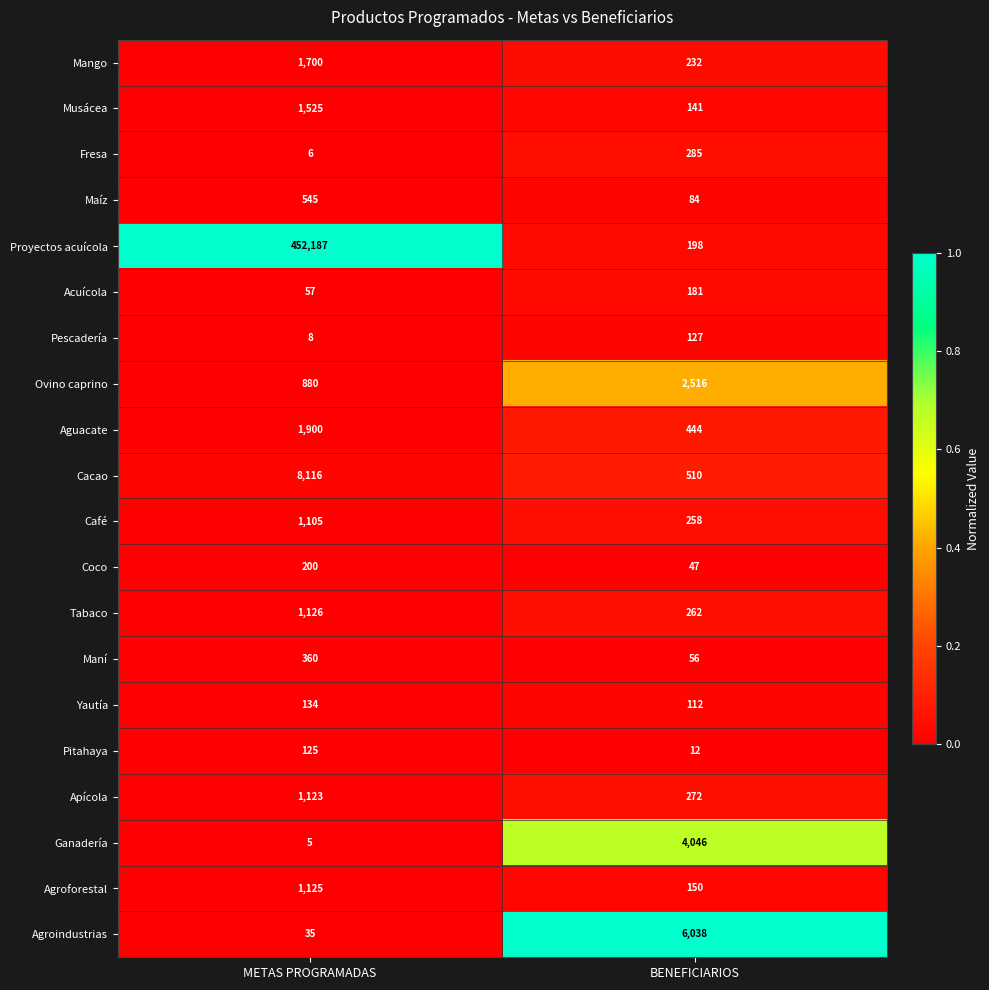

List the labels in order of Tabaco value, smallest first.

BENEFICIARIOS, METAS PROGRAMADAS